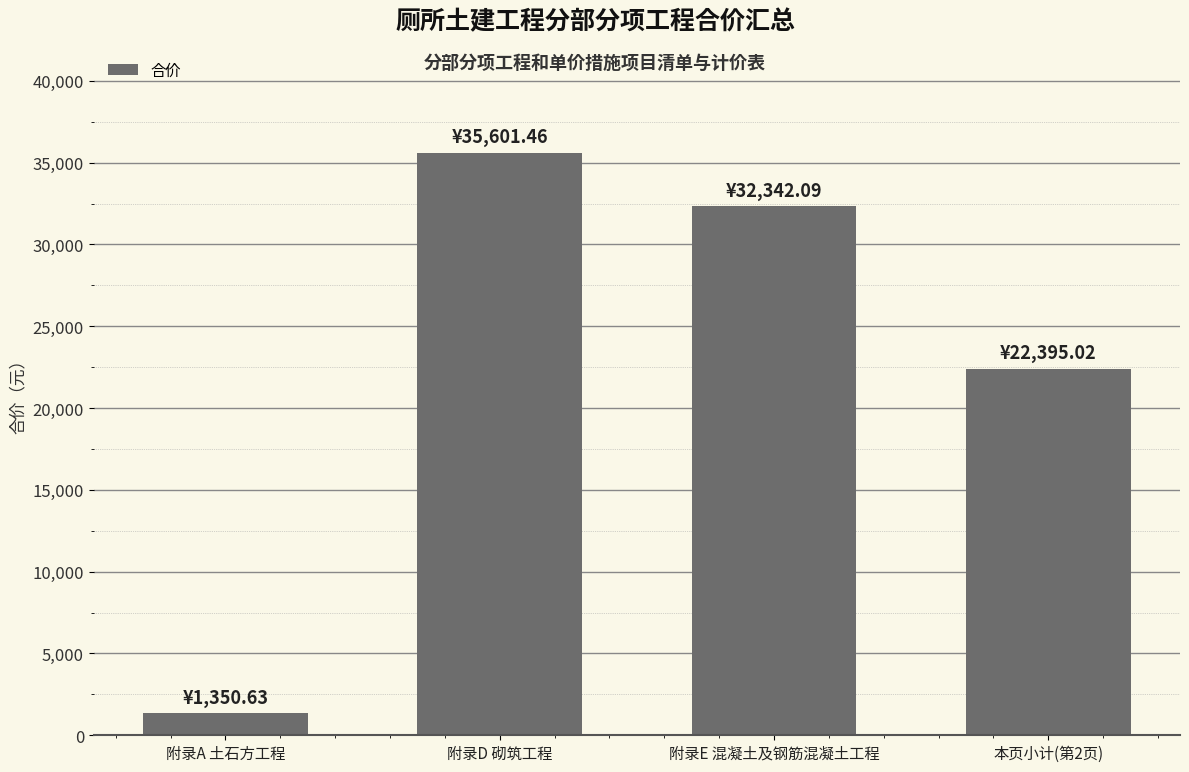

At which category does the chart reach its peak across all series?

附录D 砌筑工程